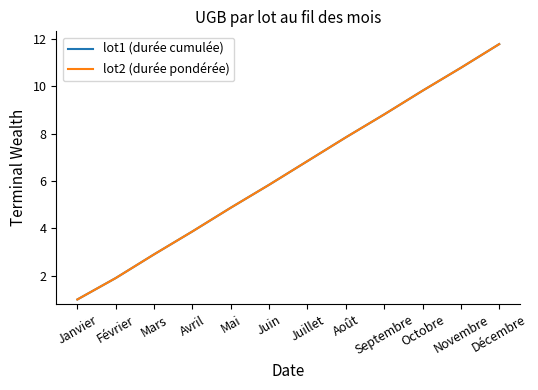

What is the sum of the lot2 (durée pondérée) values at Avril and Juillet?

10.7